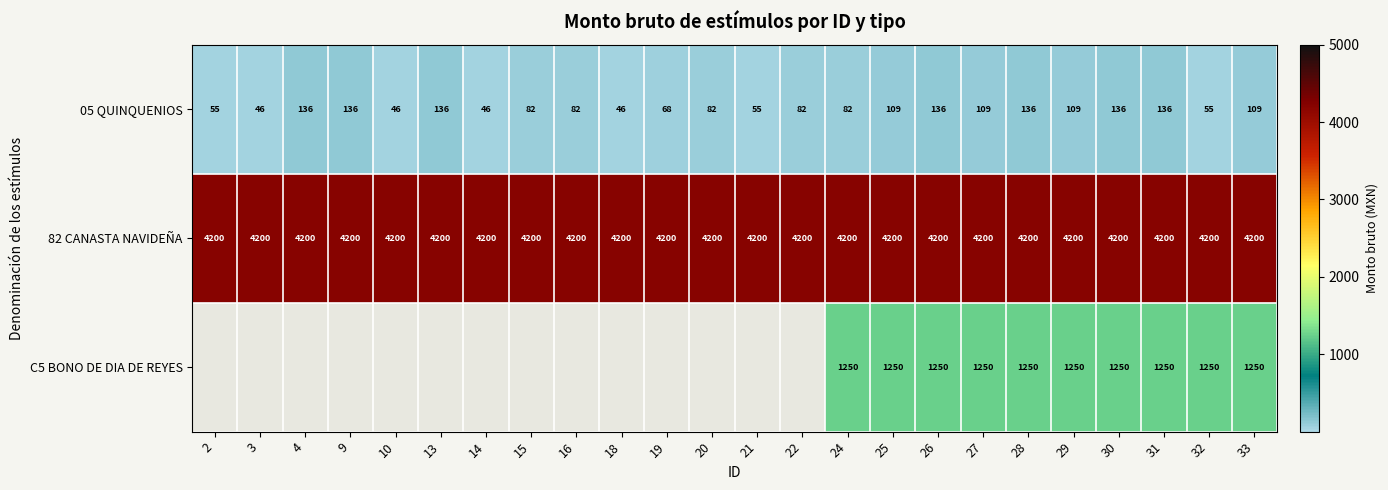

At 31, list the series in order from largest to smallest.

82 CANASTA NAVIDEÑA, C5 BONO DE DIA DE REYES, 05 QUINQUENIOS